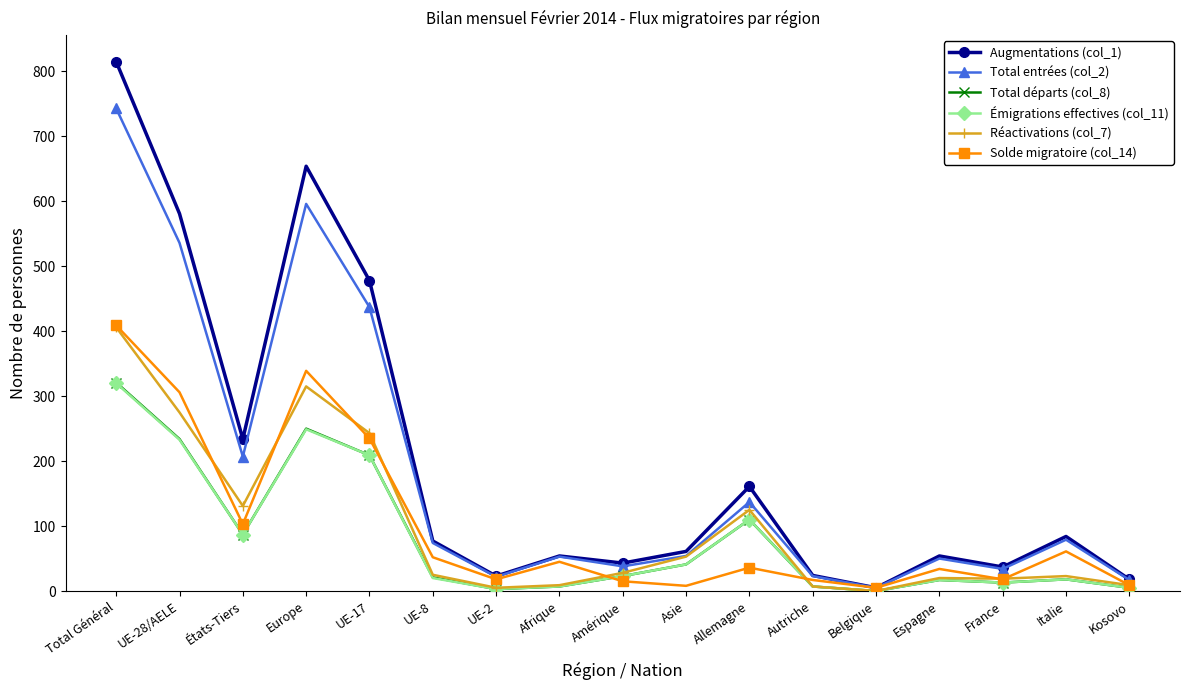

Which series has the largest range (max minus min)?

Augmentations (col_1)